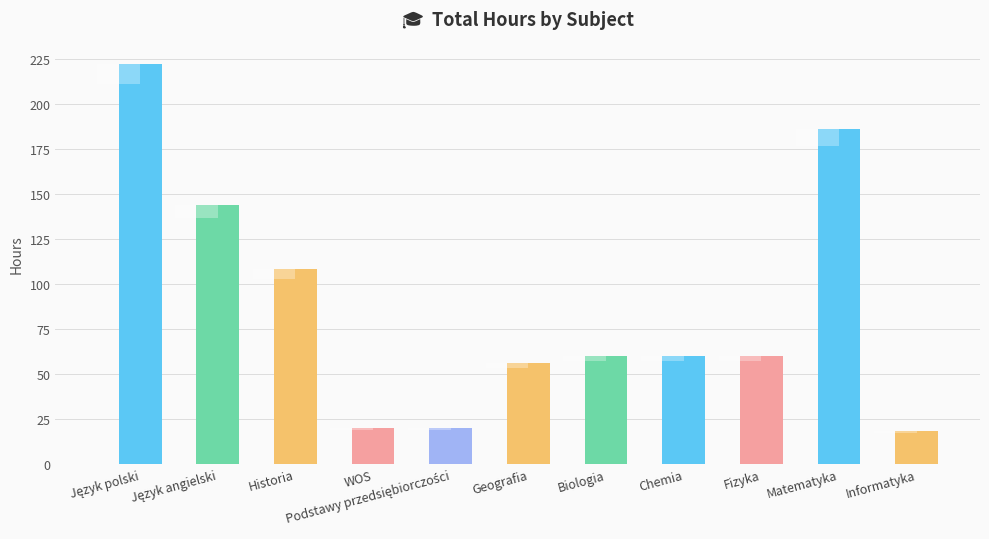

What value does the data have at Informatyka?

18